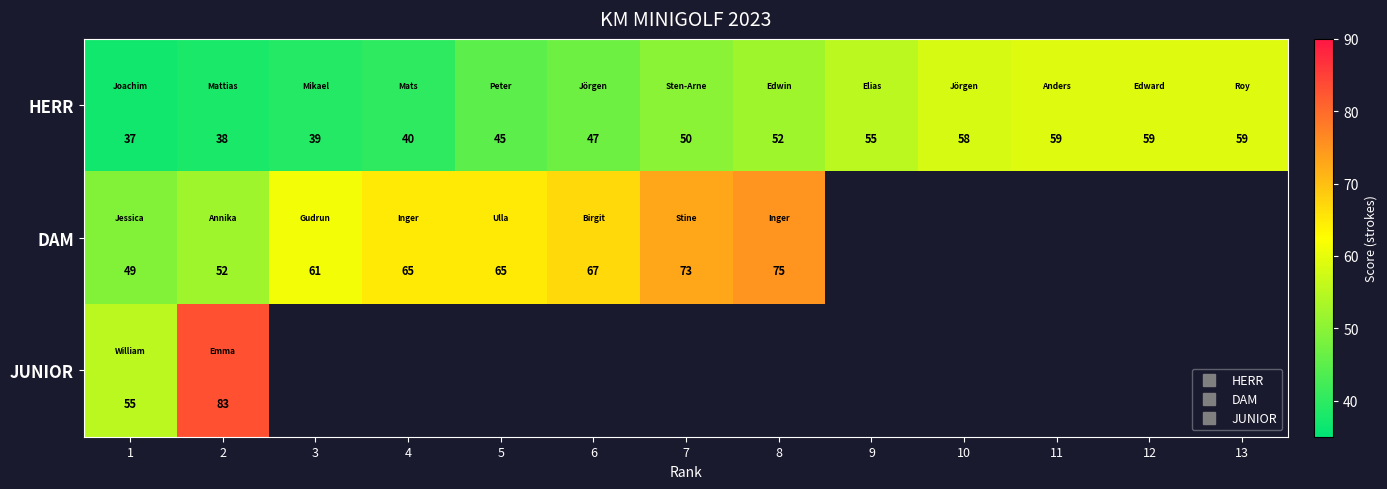

Is it true that DAM equals 33.6 at 2?

False